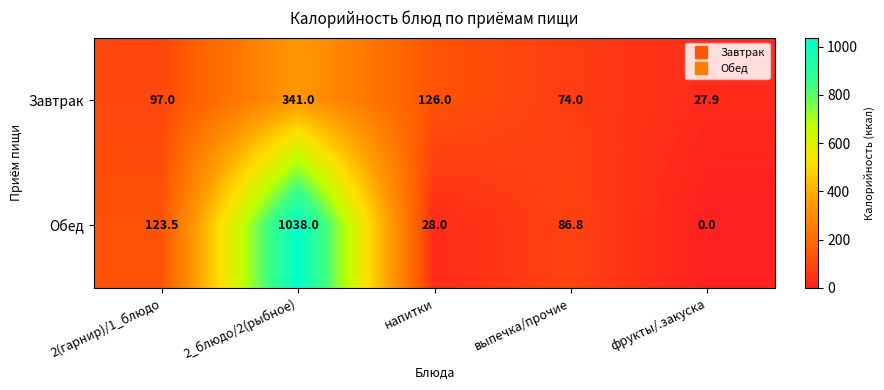

At 2(гарнир)/1_блюдо, list the series in order from largest to smallest.

Обед, Завтрак